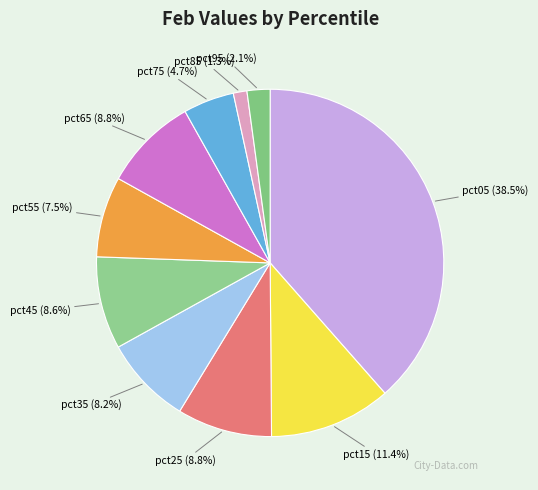

How much of the chart is everything except pct65?

91.2%